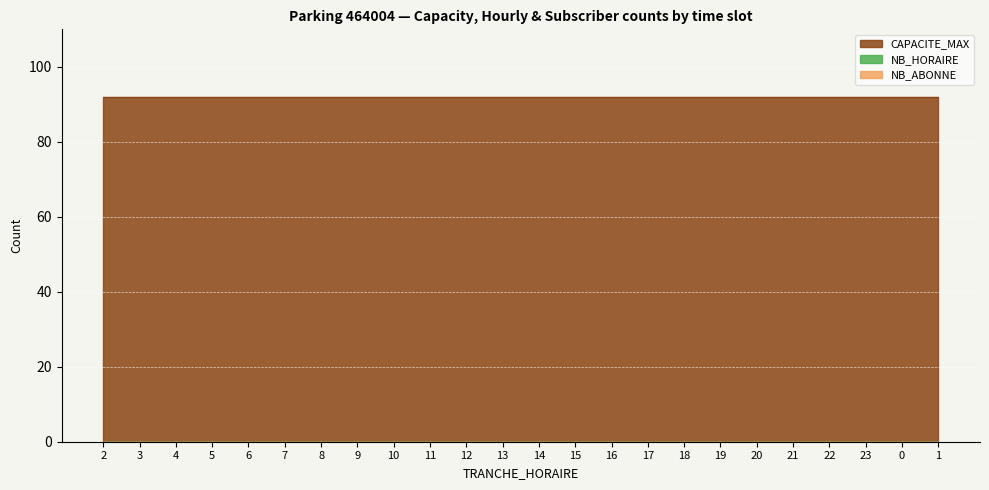

How many data points does each series have?

24